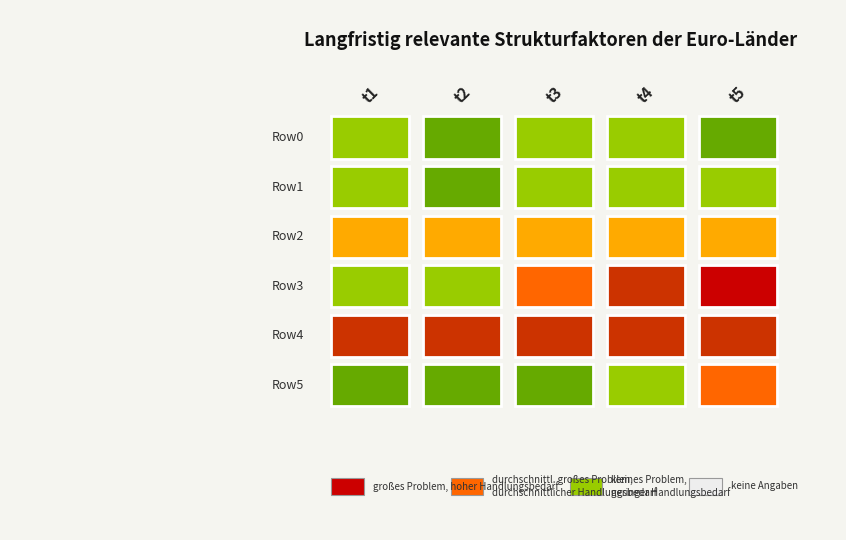

Between 0 and 3, which series saw the biggest shift?

Row3